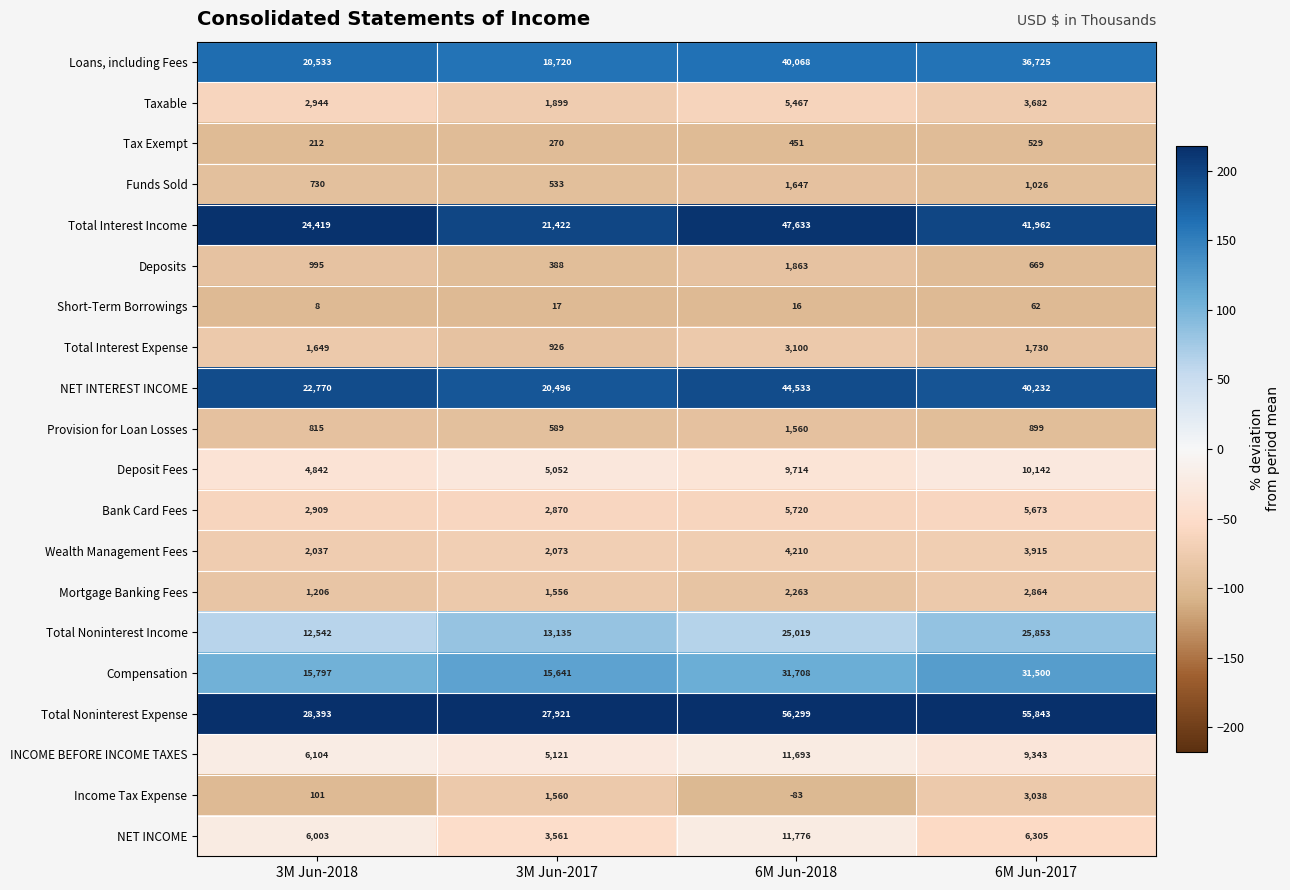

What is the sum of all Deposit Fees values?

29750